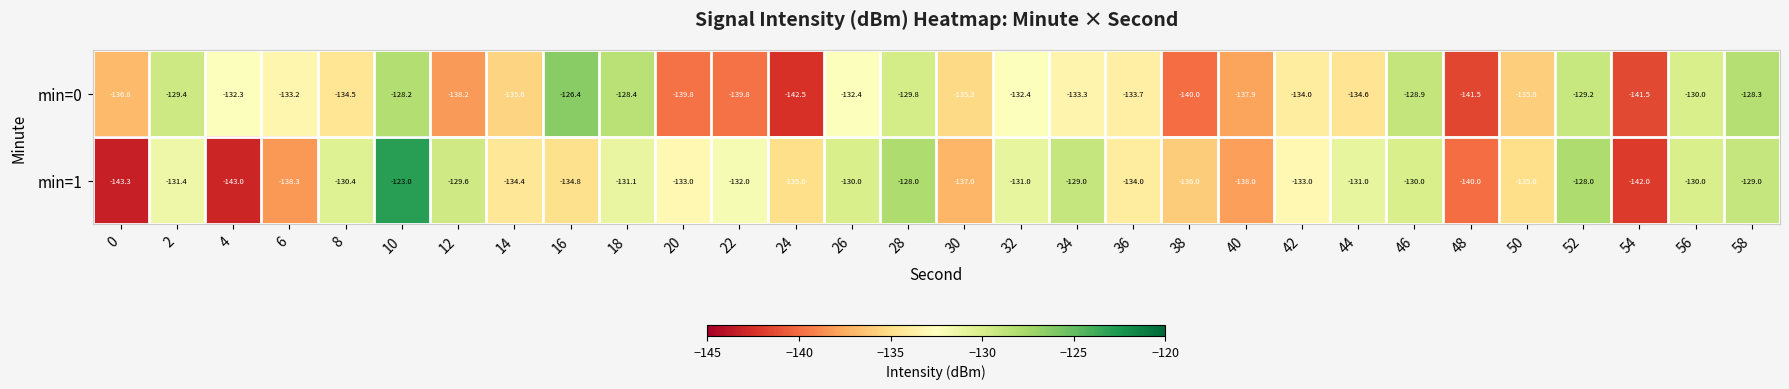

What is the difference between the second highest and second lowest values in the min=1 series?

15.0